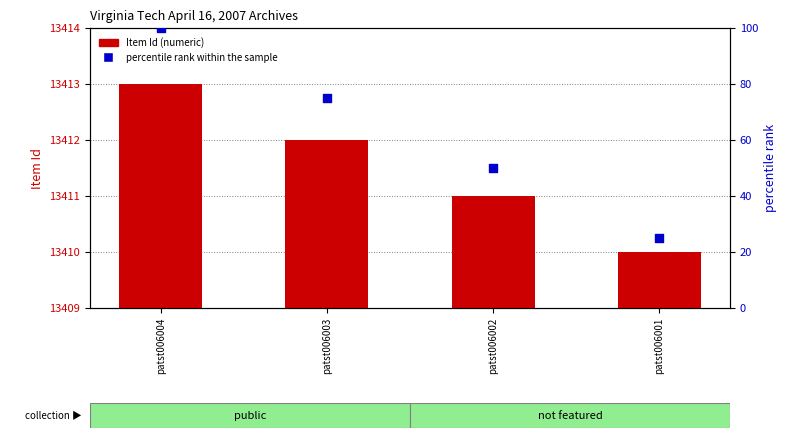

Which series has the widest spread of Y values?

percentile rank within the sample